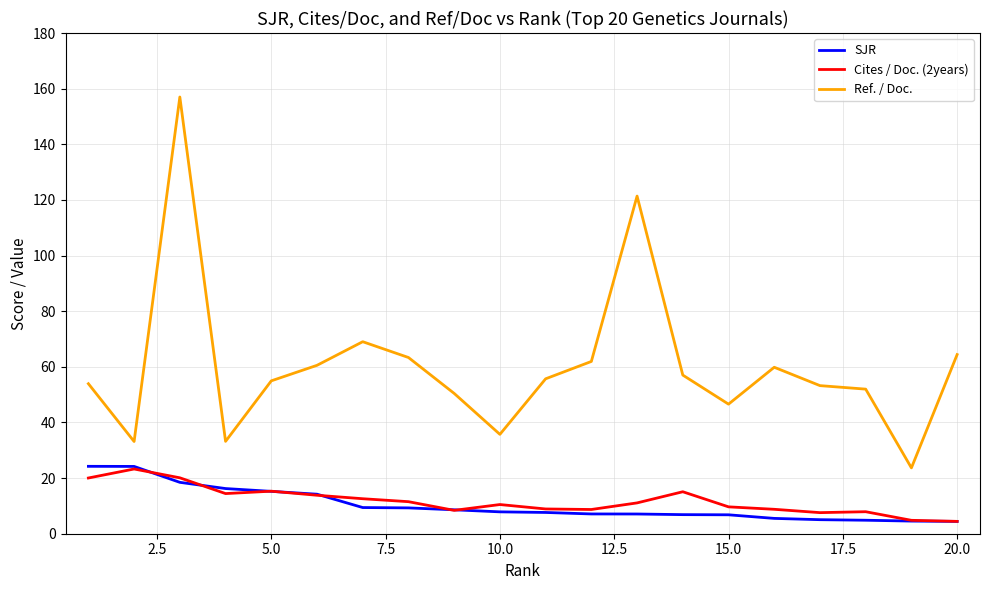

True or false: Ref. / Doc. and Cites / Doc. (2years) intersect in this chart.

False